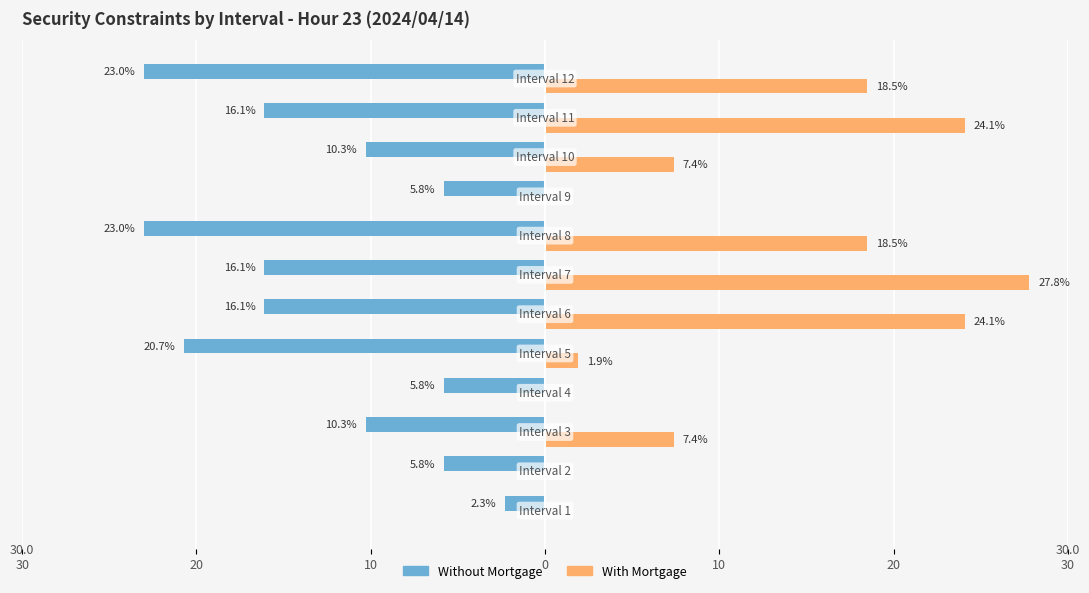

What is the sum of all Without Mortgage values?

-155.3